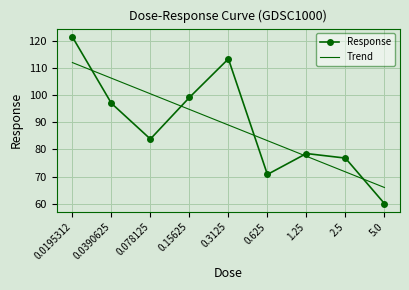

Rank the series by their maximum value, from lowest to highest.

Trend, Response